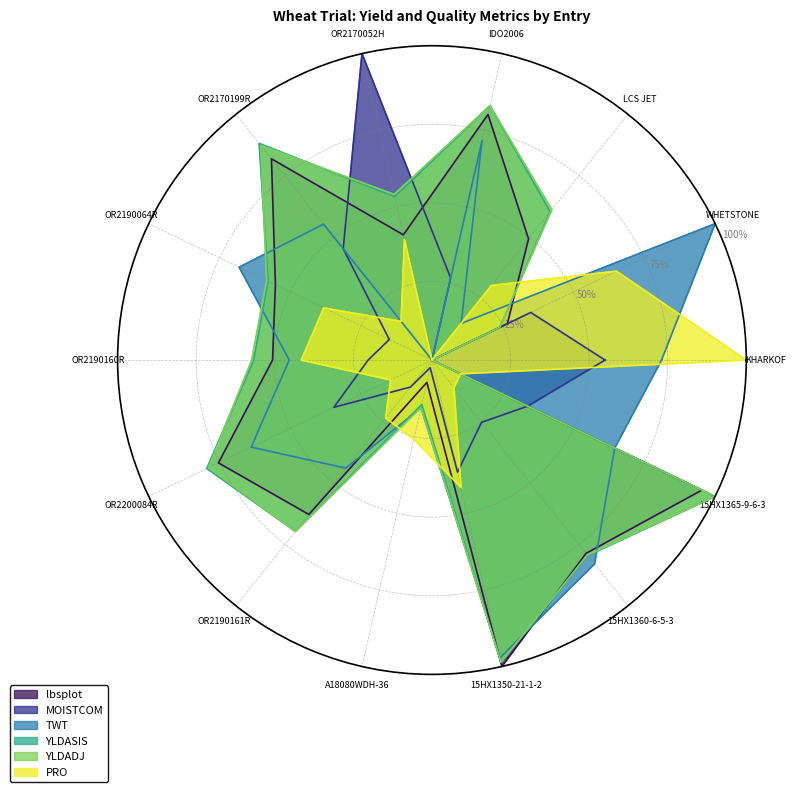

What is the spread (max minus min) of values at OR2190064R?

102.9